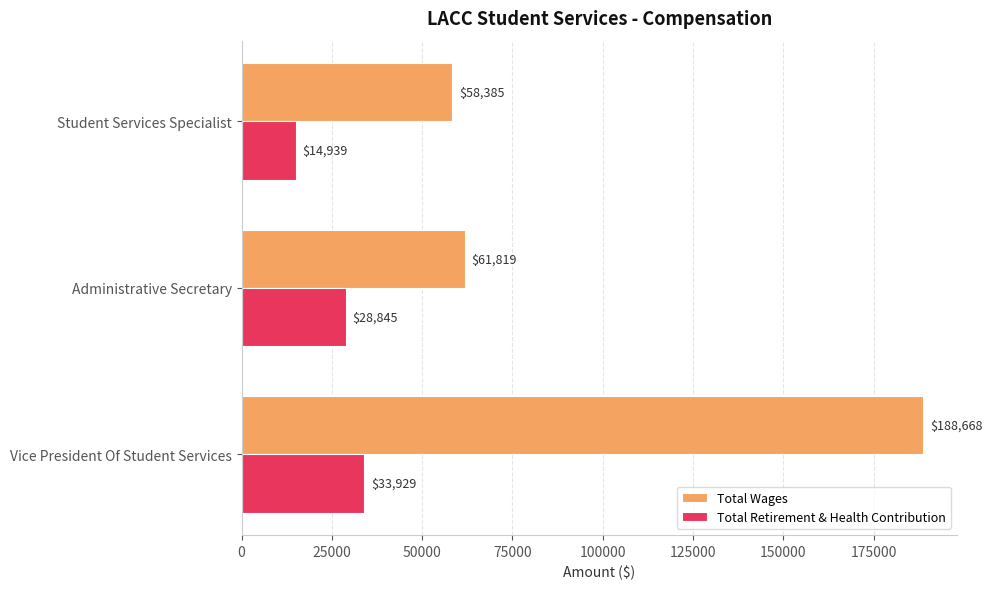

What are all the series names shown in the legend?

Total Wages, Total Retirement & Health Contribution